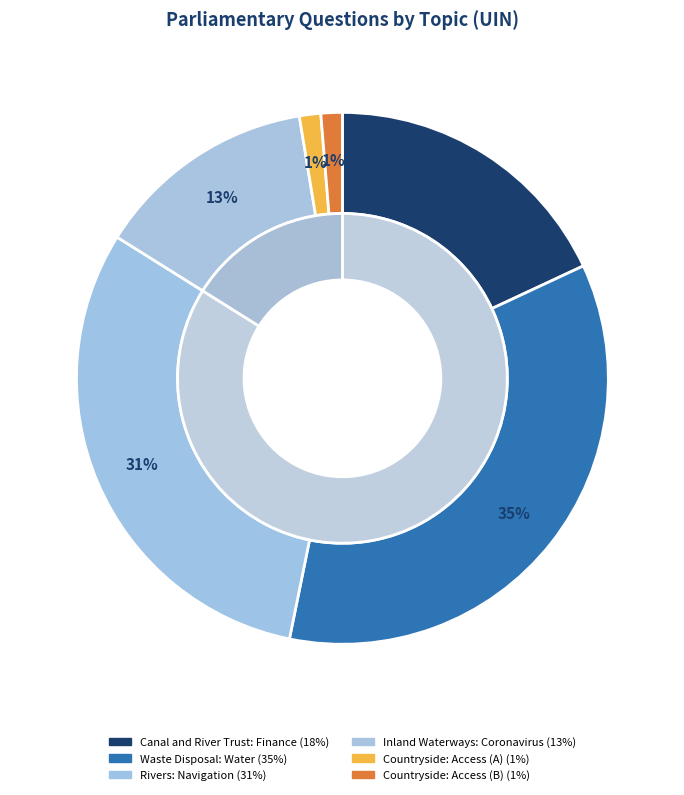

Is the sum of 6601 and 68661 greater than half?

No